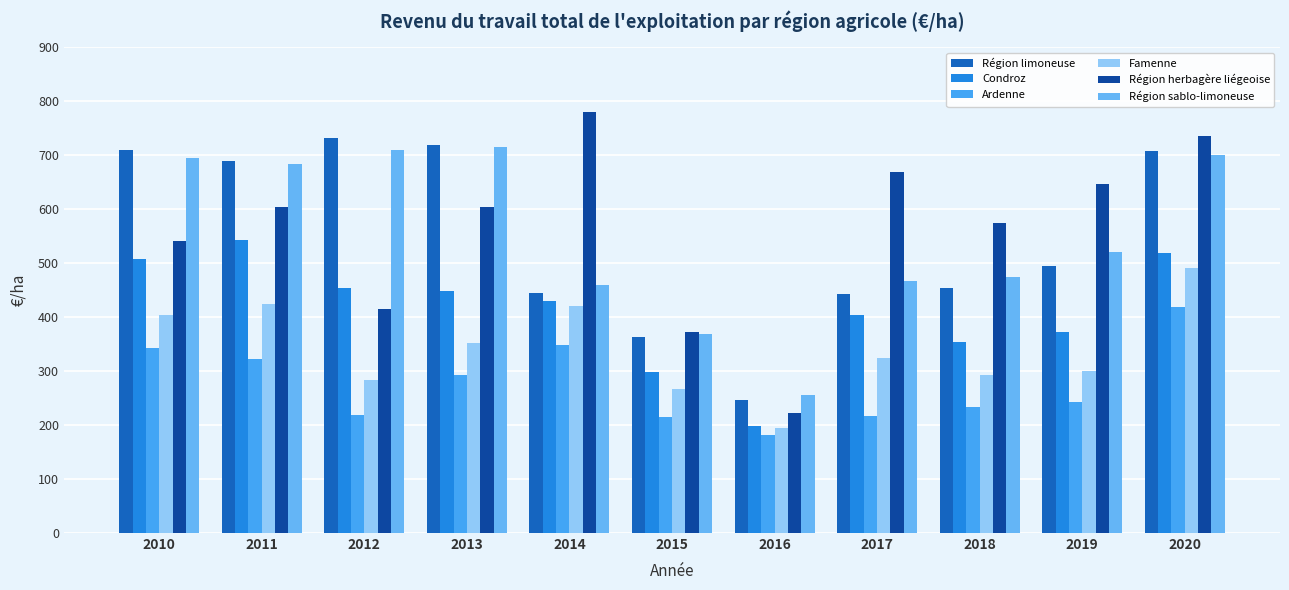

At which category is the sum across all series the highest?

2020